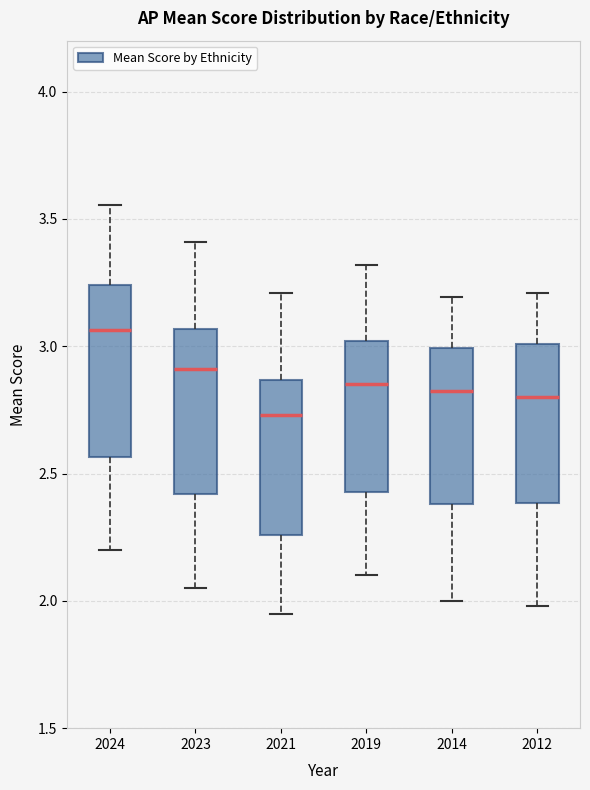

Where does the median line of the box at x = 2023 sit on the y-axis? The values are not printed on the chart, so give them approximately, as read against the axis.

2.90